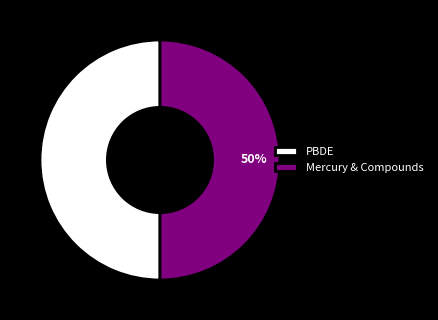

Do PBDE and Mercury & Compounds together represent more than half of the pie?

Yes